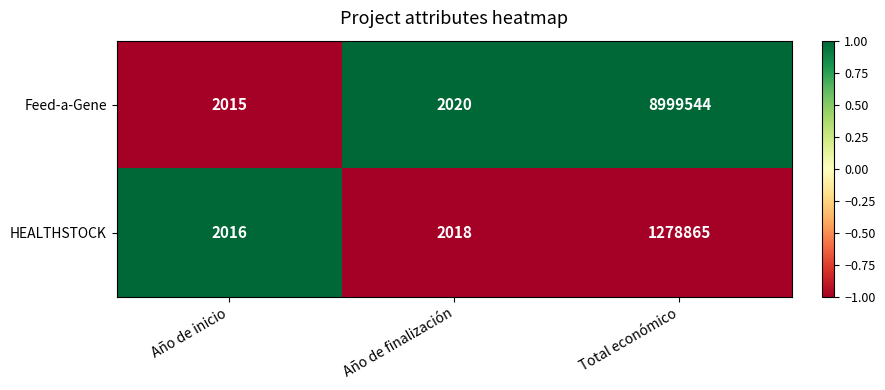

Between Año de inicio and Total económico, which series saw the biggest shift?

Feed-a-Gene